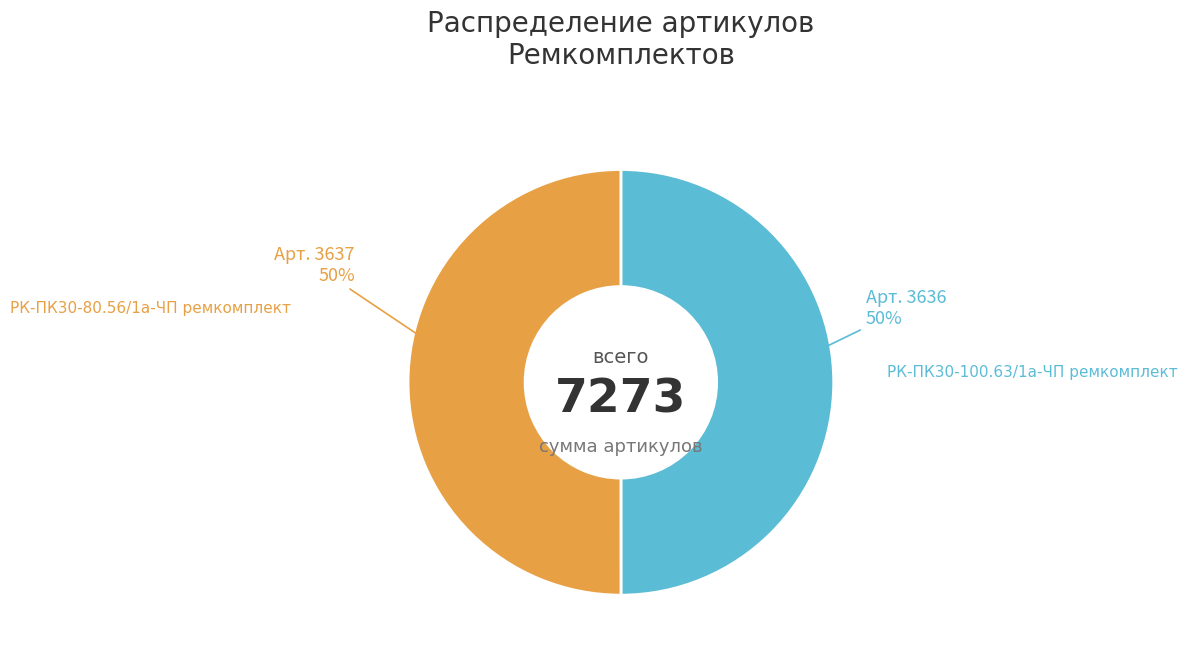

True or false: РК-ПК30-100.63/1а-ЧП ремкомплект accounts for 50% of the total.

True